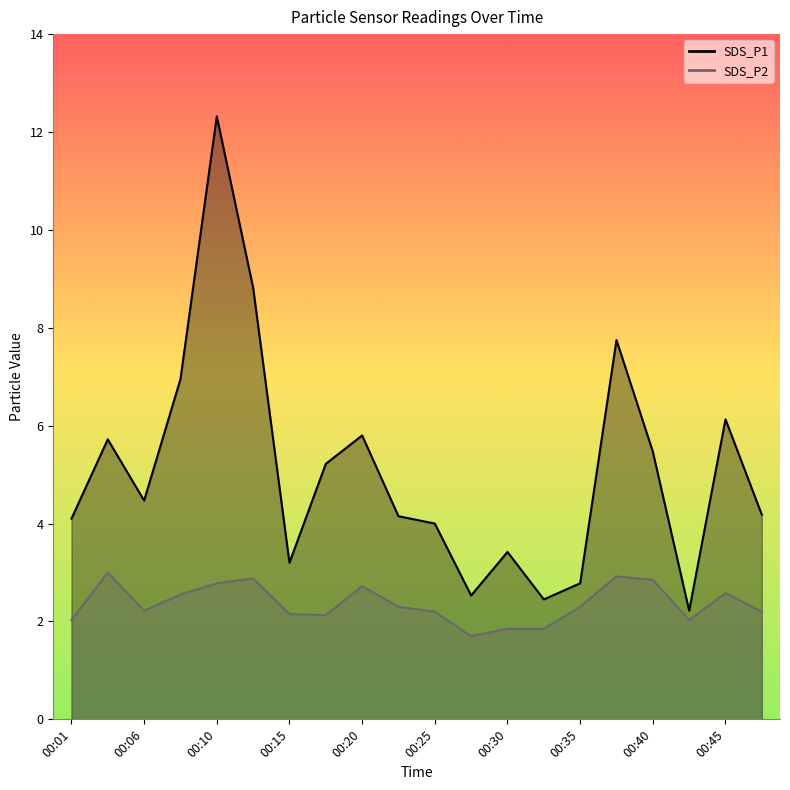

True or false: SDS_P2 and SDS_P1 intersect in this chart.

False